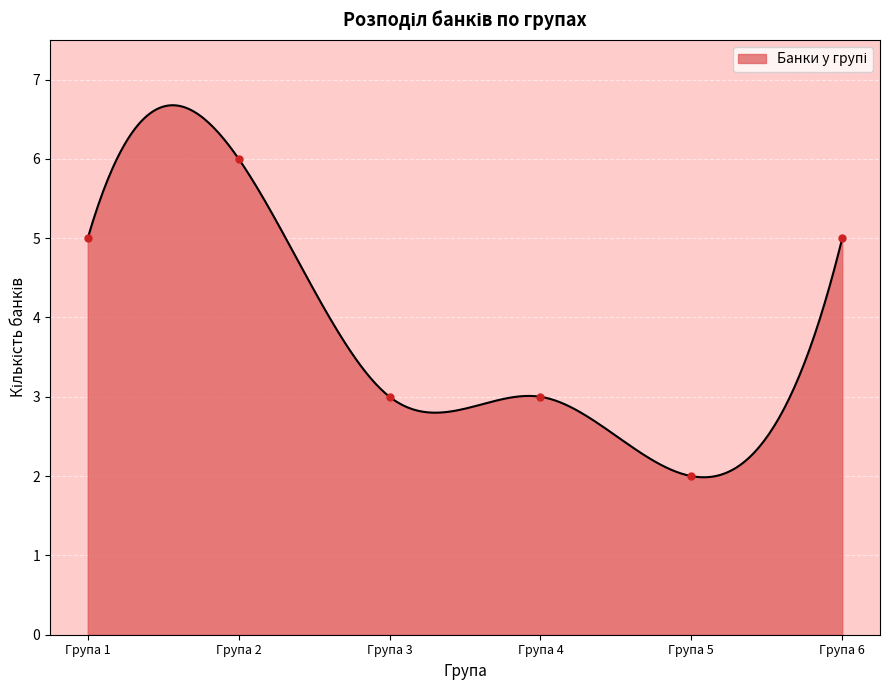

What is the difference between the maximum and minimum values?

4